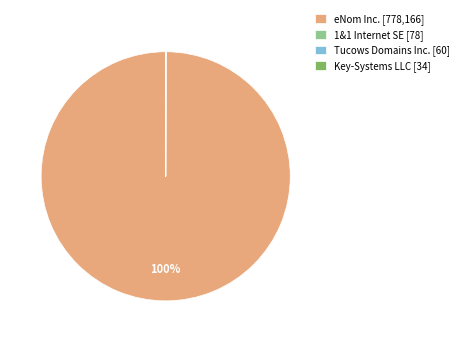

Count the number of slices in the pie.

11